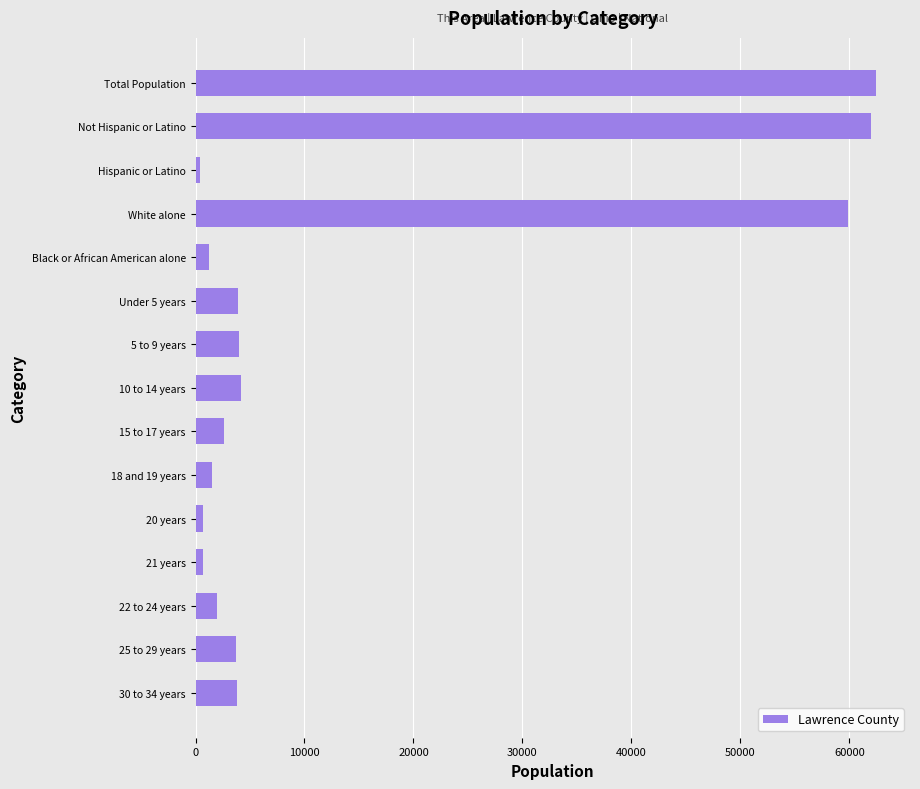

Is it true that the value at 5 to 9 years is 4017?

True